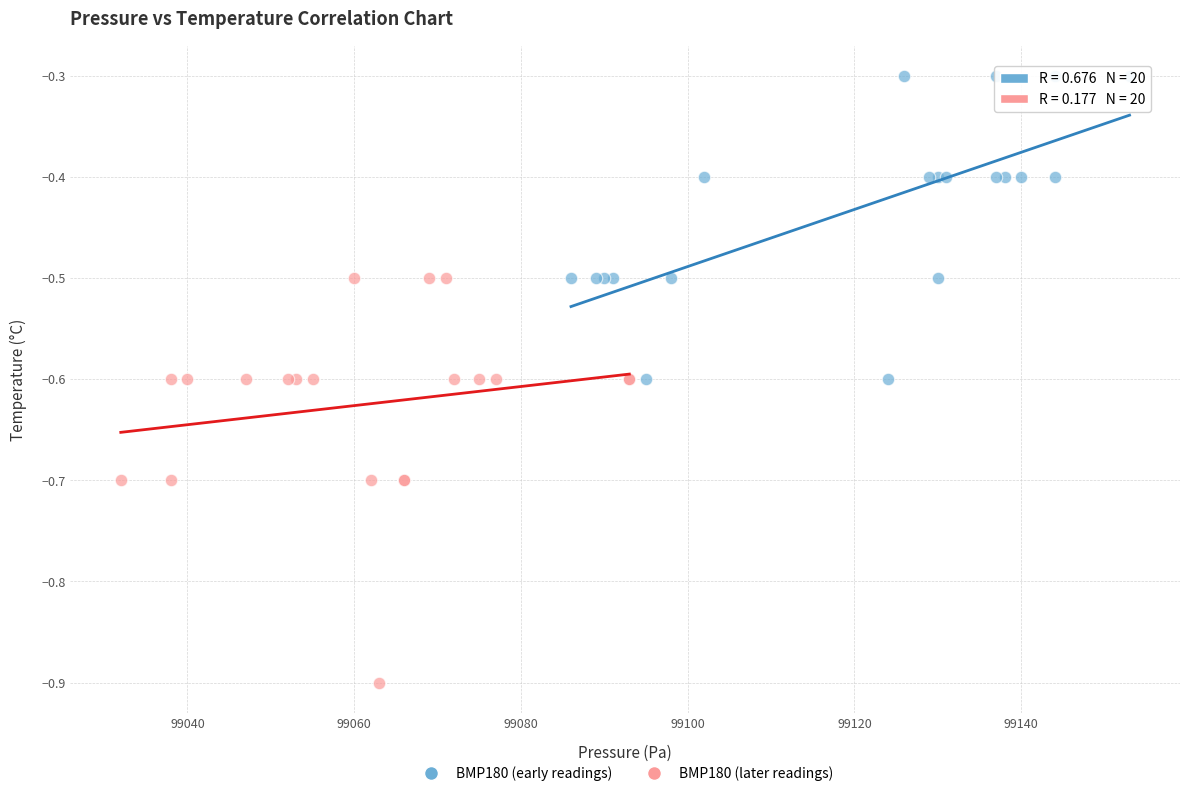

Which series has the widest spread of Y values?

BMP180 (later readings)